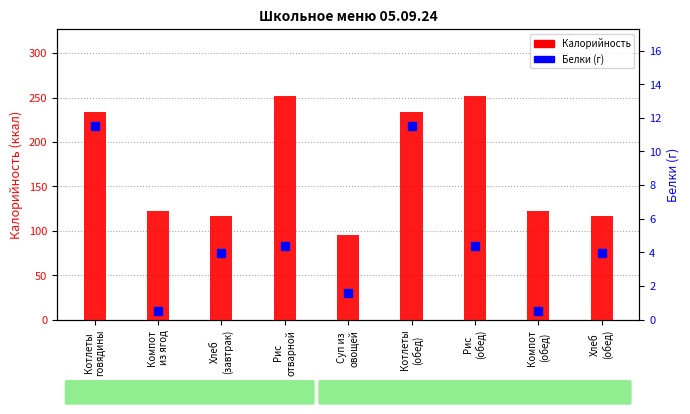

Which series has the widest spread of Y values?

Калорийность